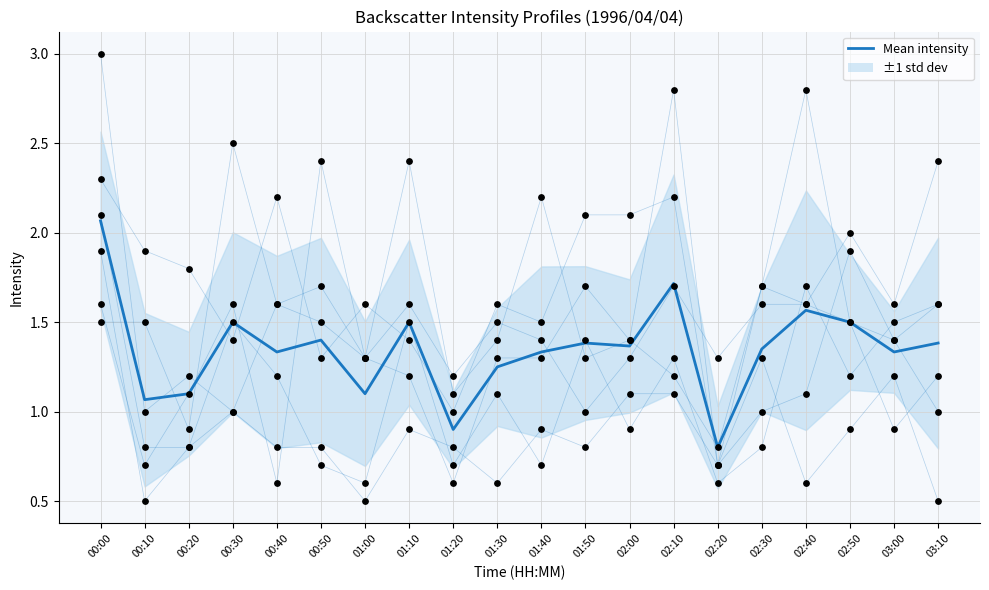

What is the ratio of the value at 01:40 to the value at 02:00?

1.0